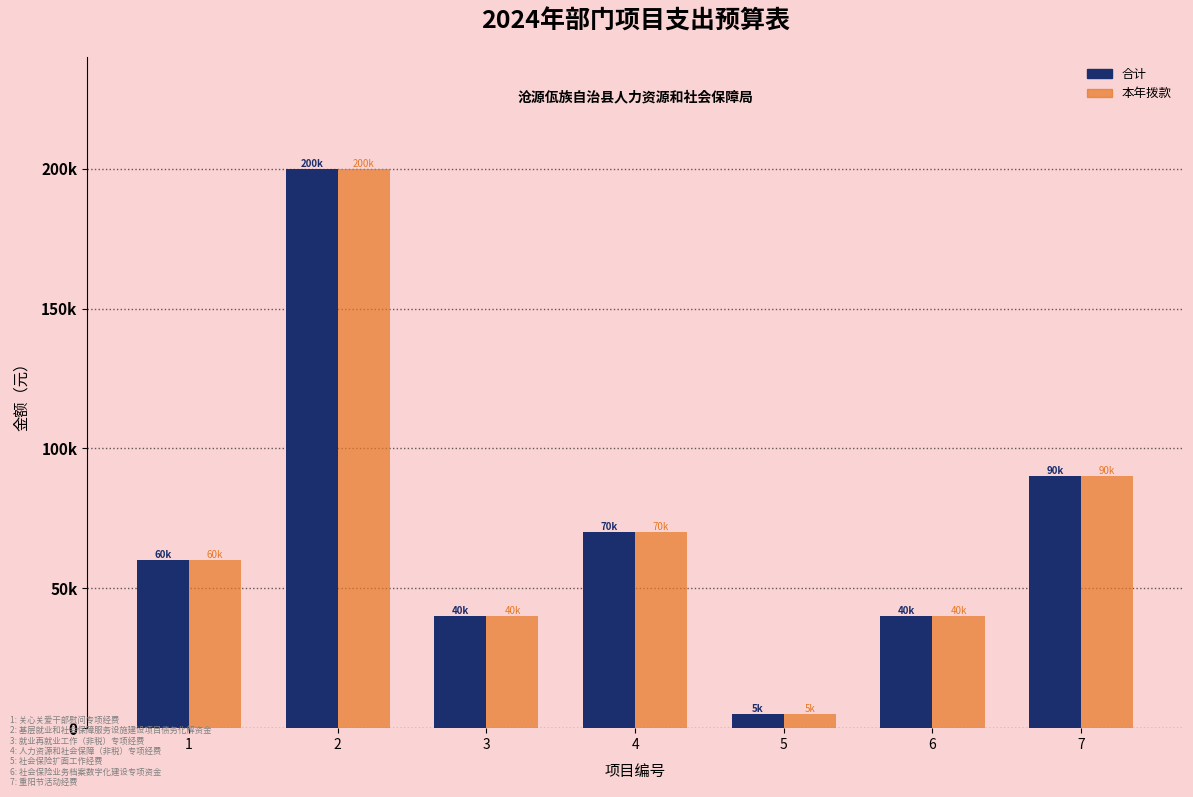

Which series changed the most between 1 and 7?

合计